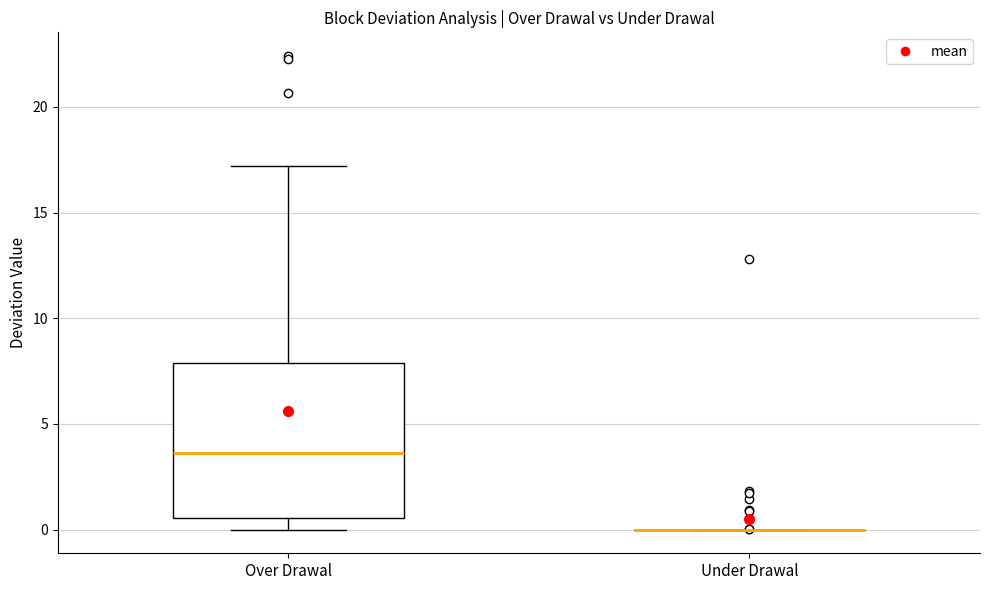

Reading left to right, read every box against the y-axis: the position of its median line, the range the box covers, and the ends of its whiskers. The values are not printed on the chart, so give them approximately, as read against the axis.

Over Drawal: median 3.5, box 0.5 to 8.0, whiskers 0.0 to 17.0
Under Drawal: box collapsed to a line at 0.0, whiskers 0.0 to 0.0